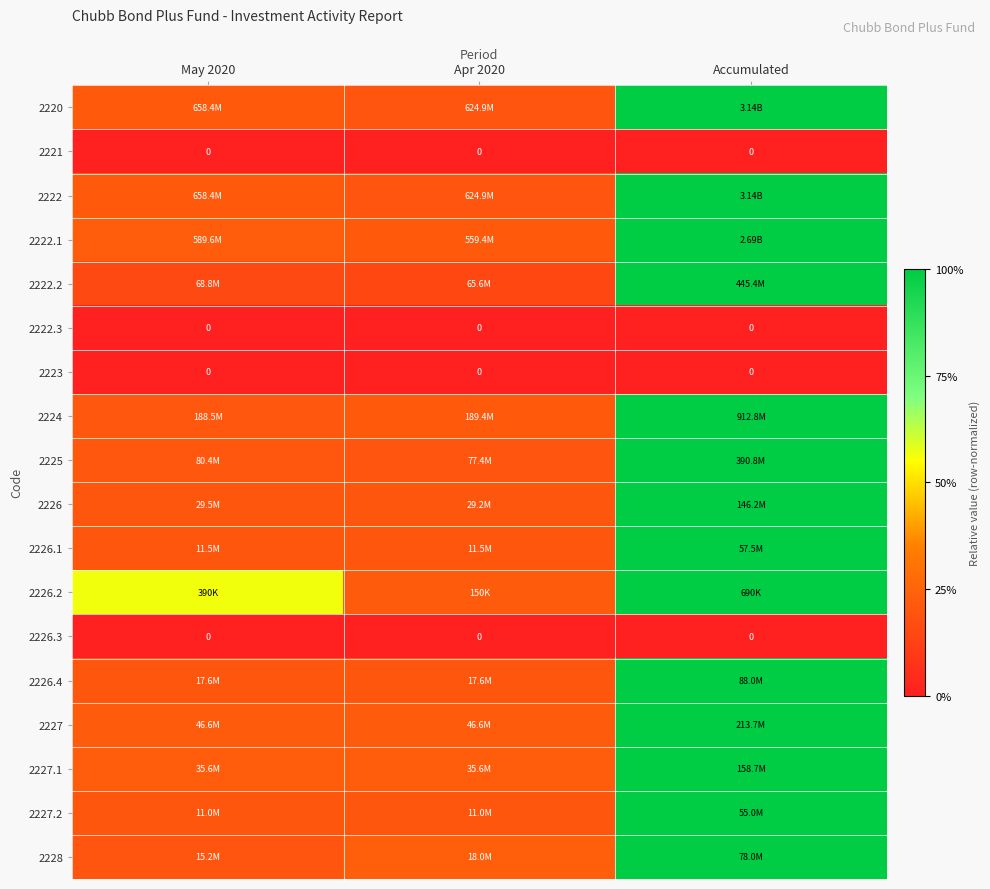

The value of 2226.4 at May 2020 is 0.0. True or false?

False